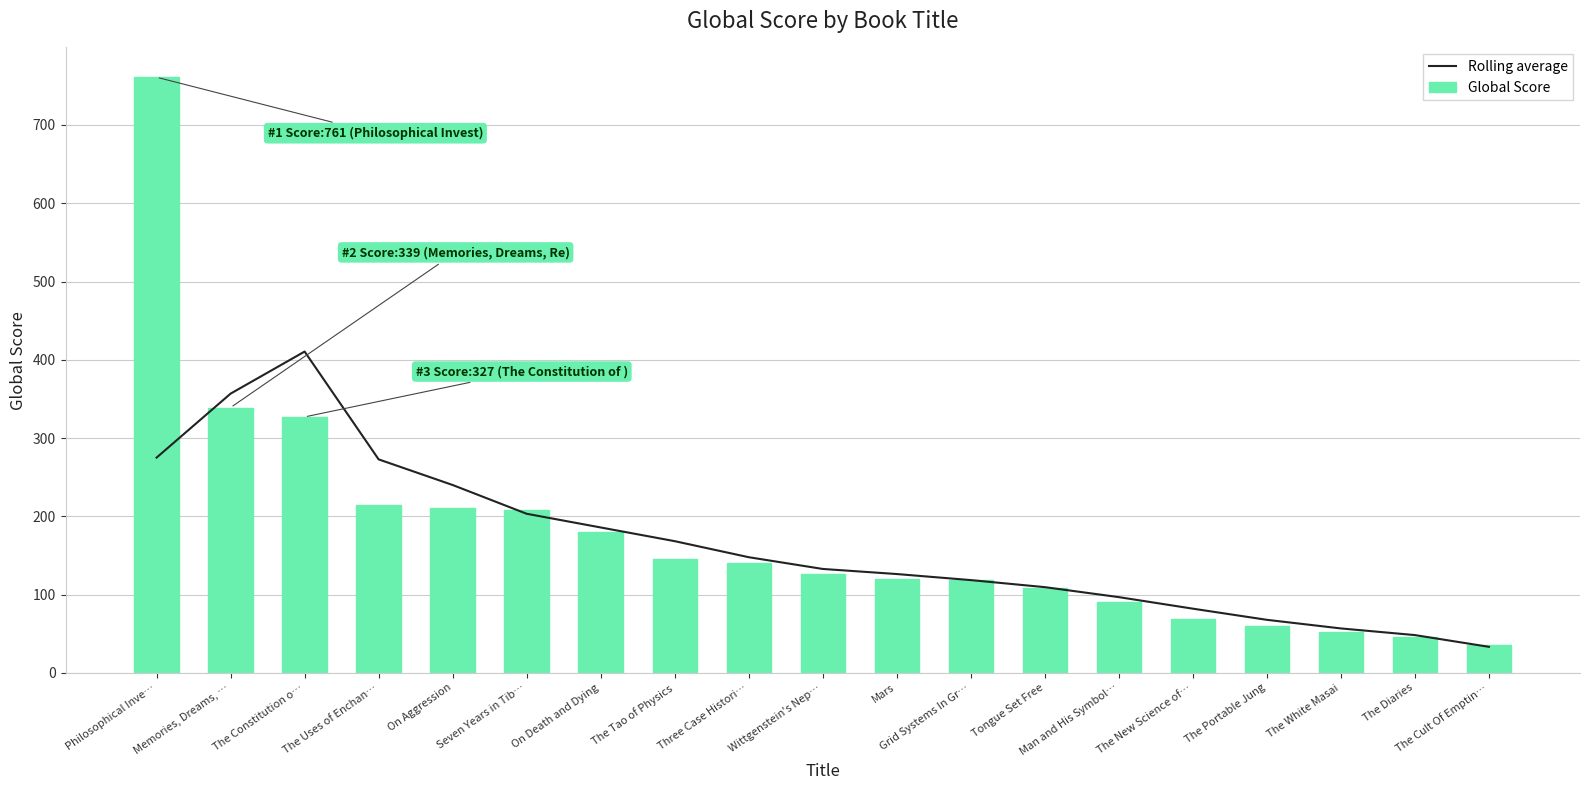

What is the difference between the second highest and minimum values in the Rolling average series?

323.5